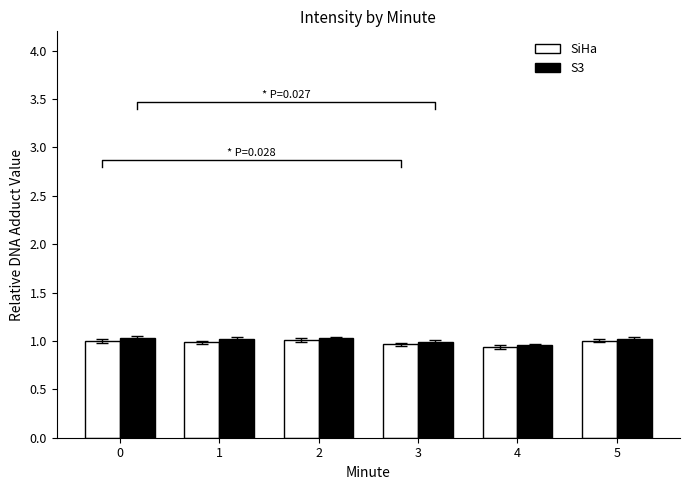

The SiHa series shows 1.4 at 2. True or false?

False